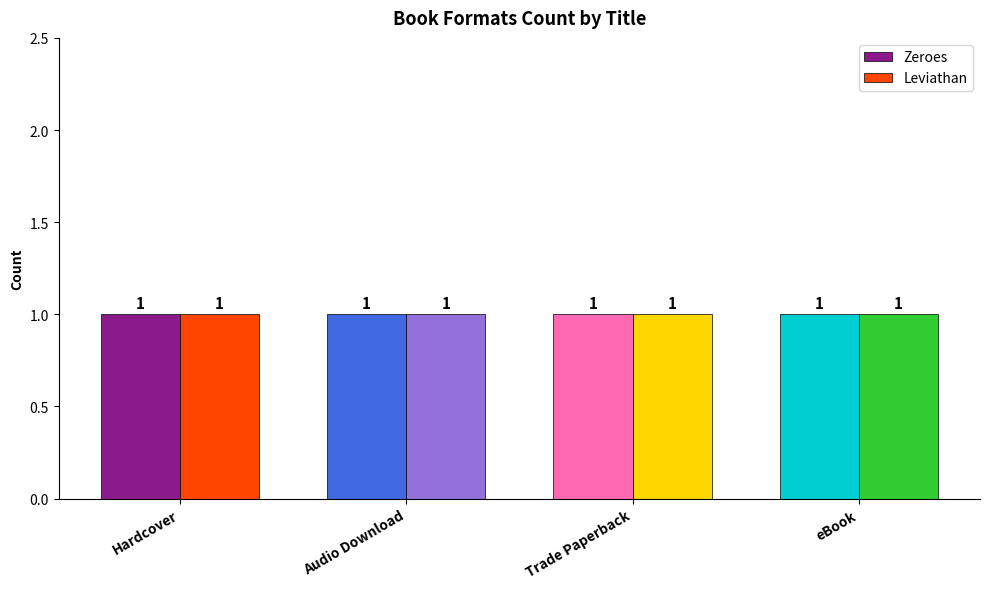

What position from the left is Hardcover?

1